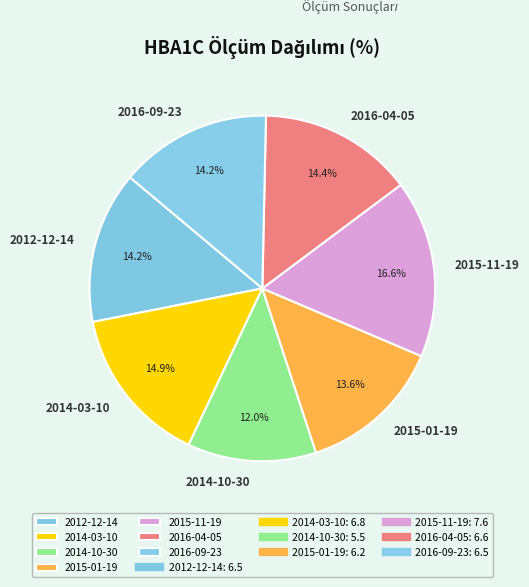

What percentage is NOT represented by 2016-09-23?

85.8%